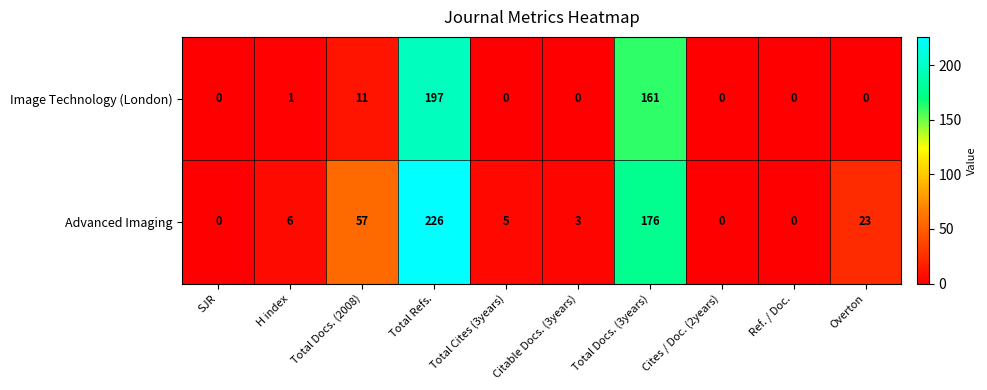

Count the number of categories in the chart.

10